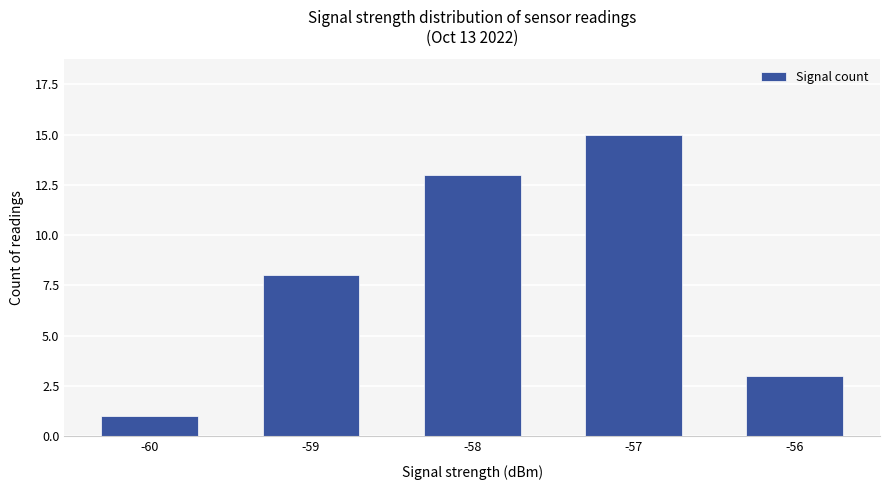

Which has a higher value, -56 or -60?

-56